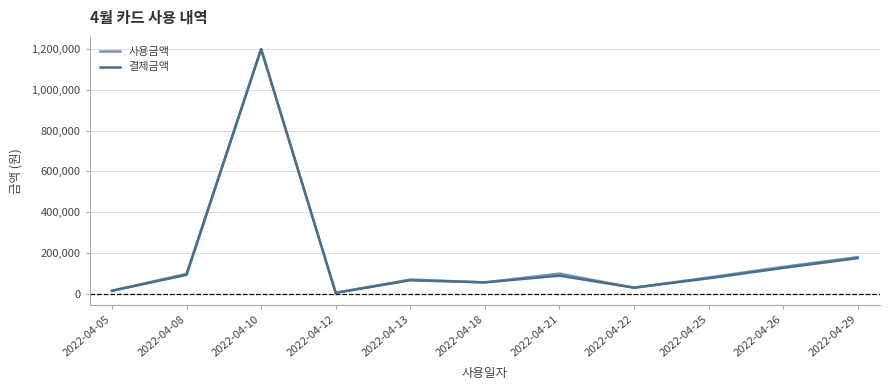

What is the smallest value displayed?

4800